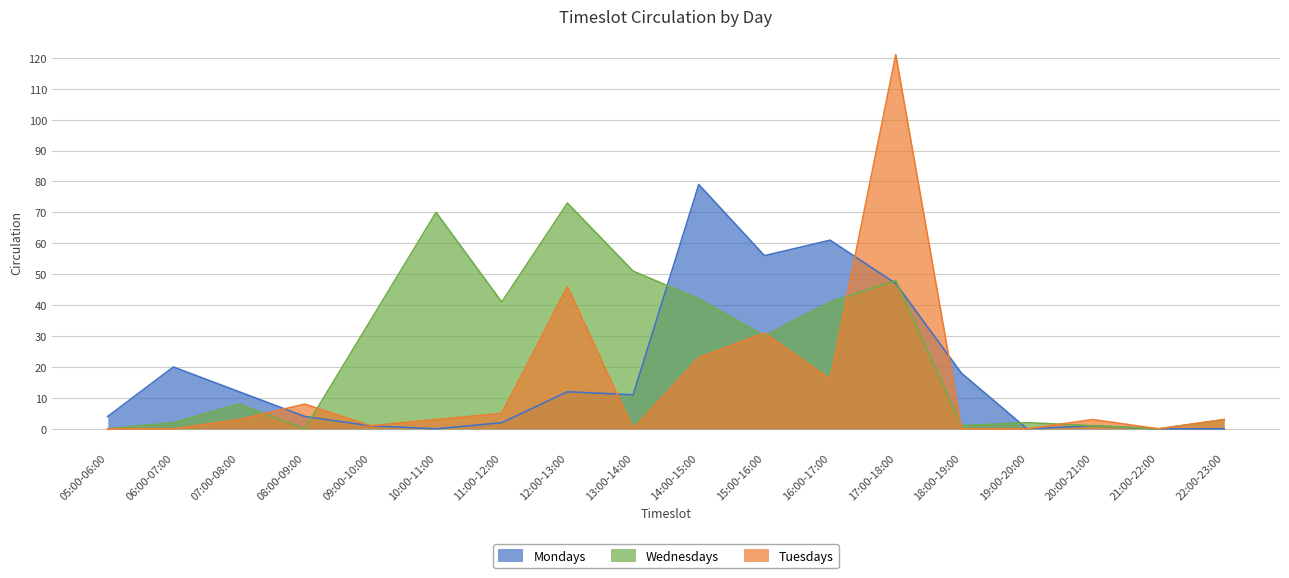

Does the chart display data point markers on the line(s)?

No